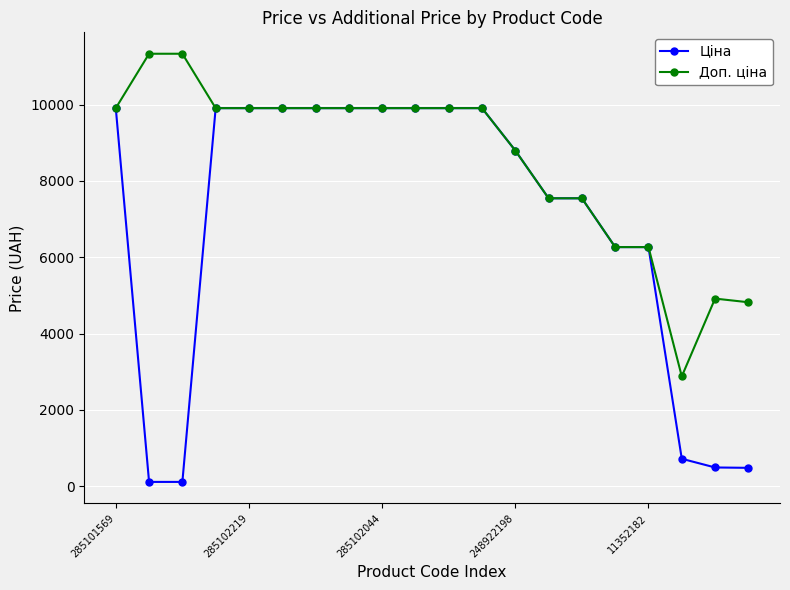

Which series has the largest total across all categories?

Доп. ціна